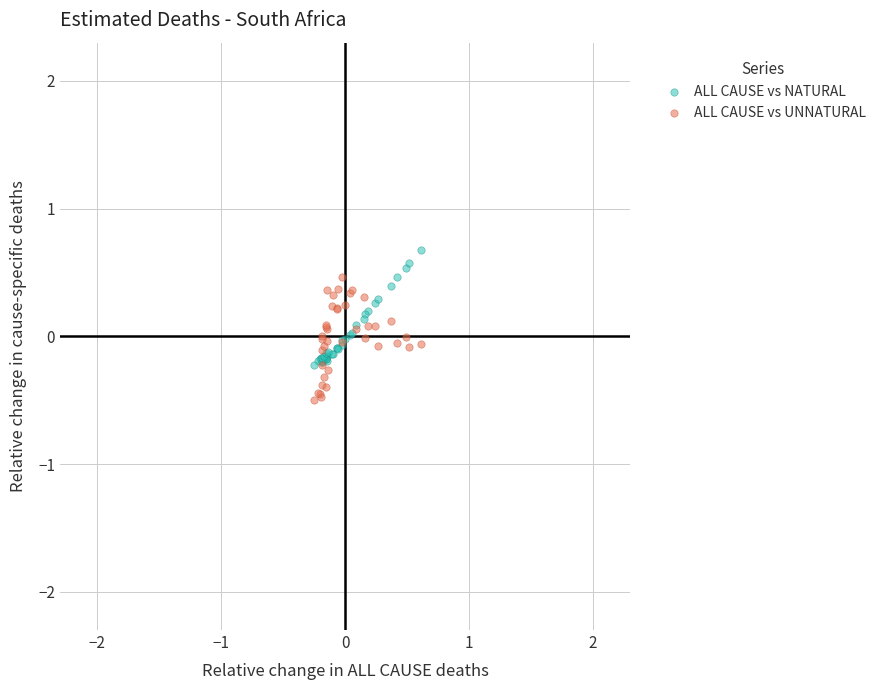

What are all the series names shown in the legend?

ALL CAUSE vs NATURAL, ALL CAUSE vs UNNATURAL